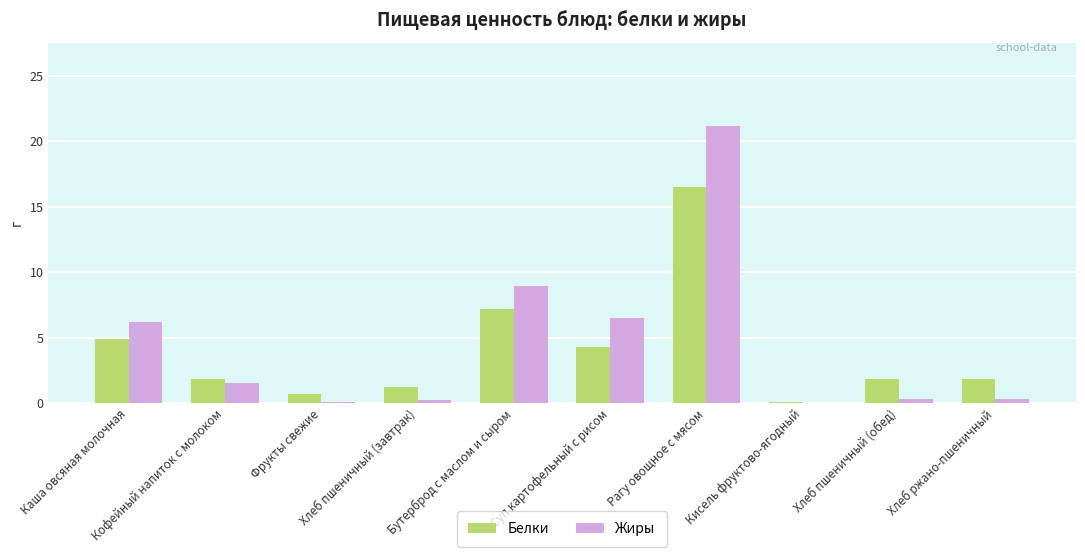

Which series has the largest total across all categories?

Жиры